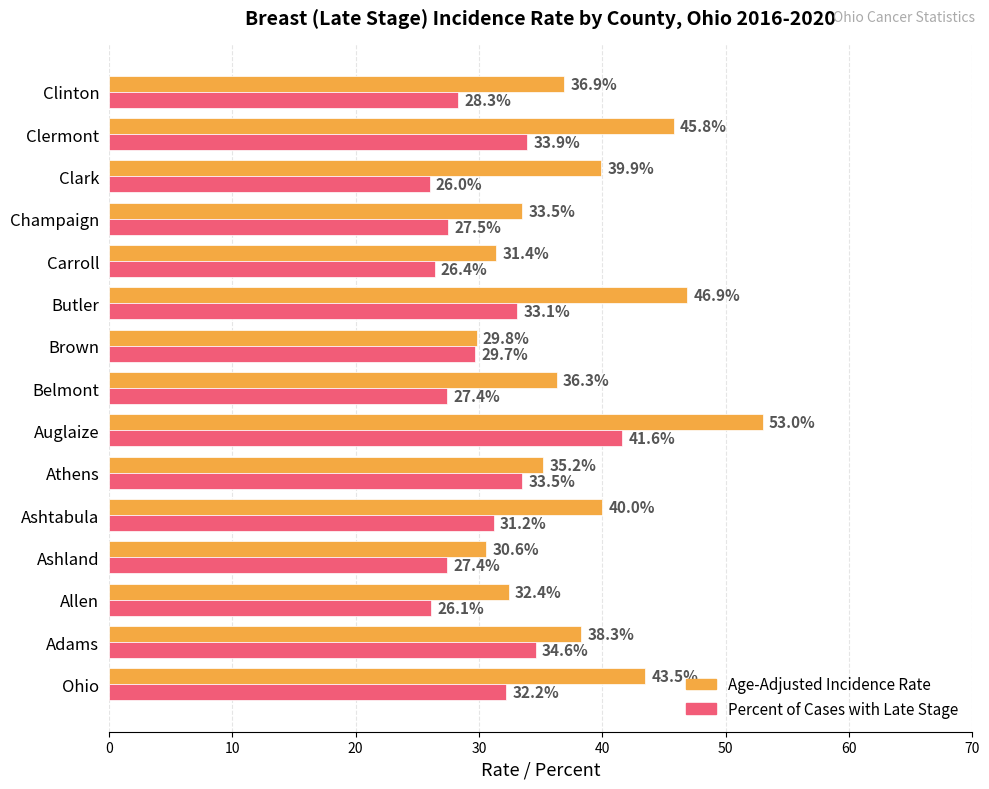

True or false: Age-Adjusted Incidence Rate has a value of 38.3 at Adams.

True